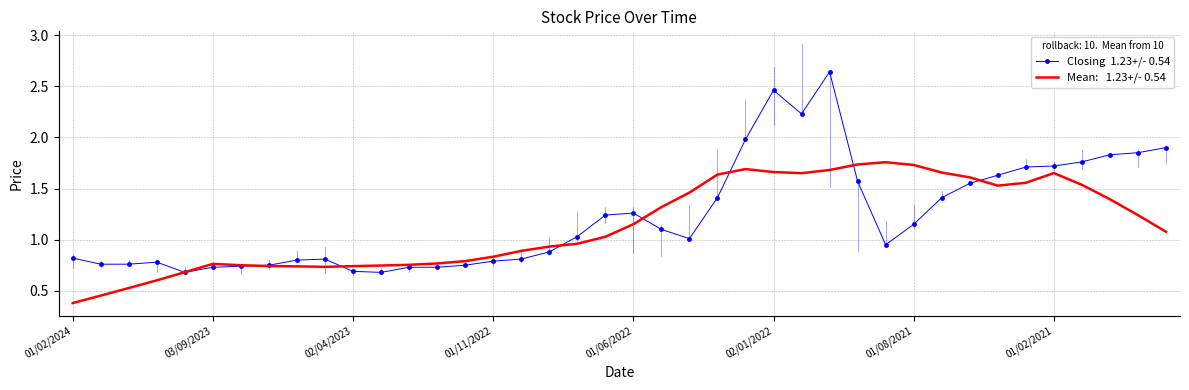

What is the minimum value shown in the chart?

0.4